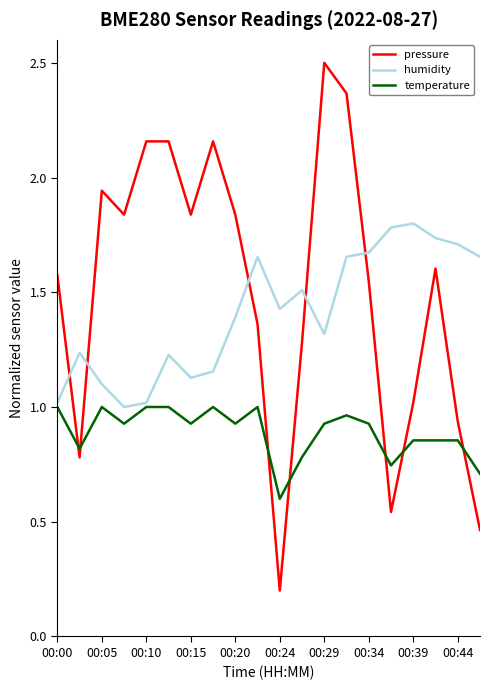

Which series has the largest range (max minus min)?

pressure